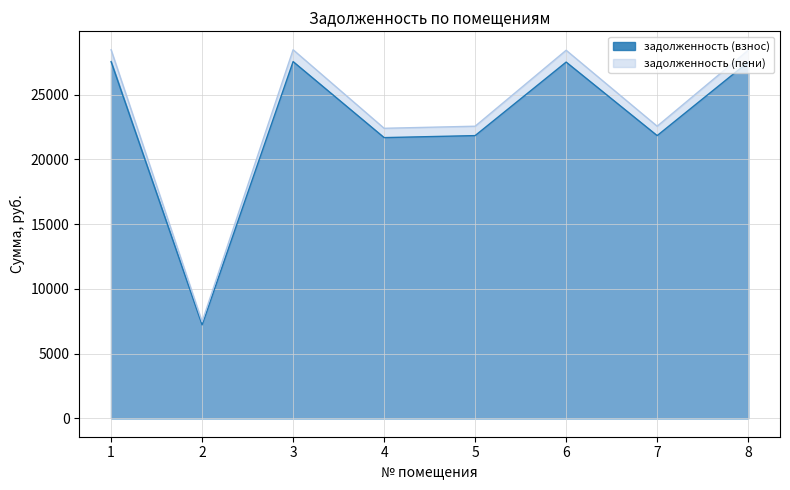

Read the задолженность (пени) value at 7.

22568.1